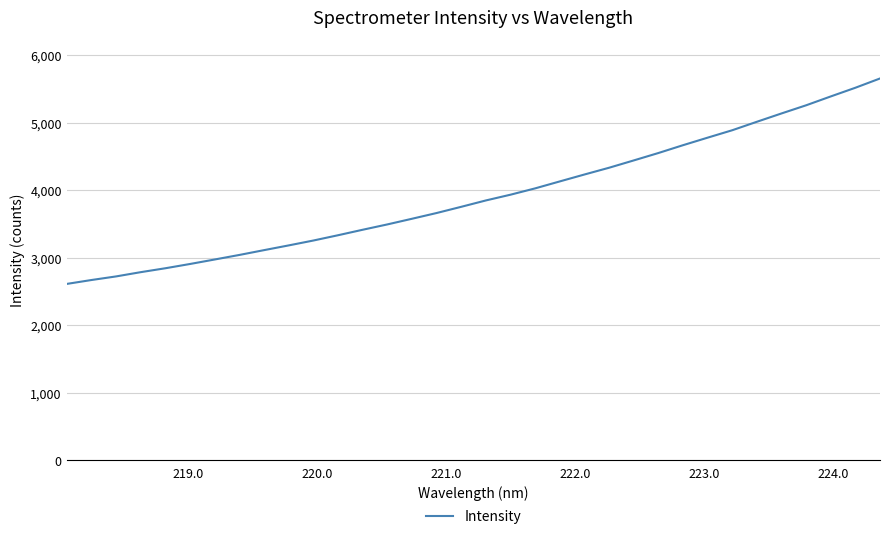

What is the smallest value displayed?

2612.8